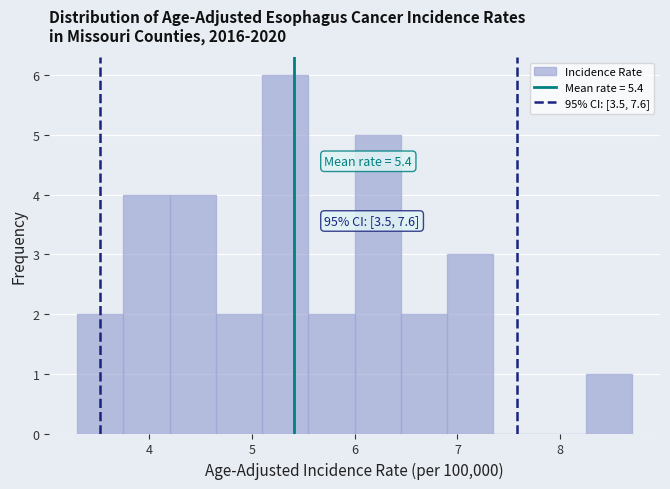

Over which range of the x-axis is the bar tallest?

5.10 to 5.55